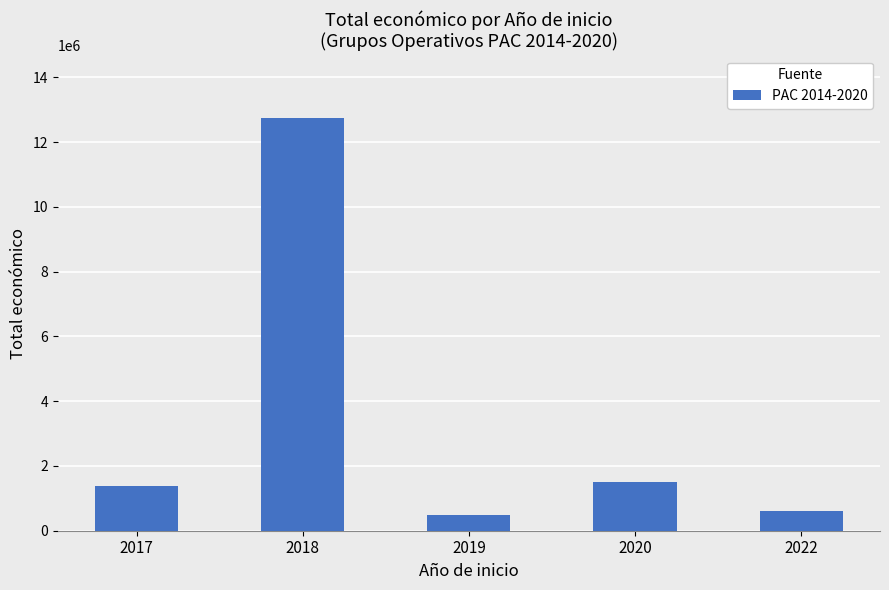

What is the approximate value at 2020?

1513726.0